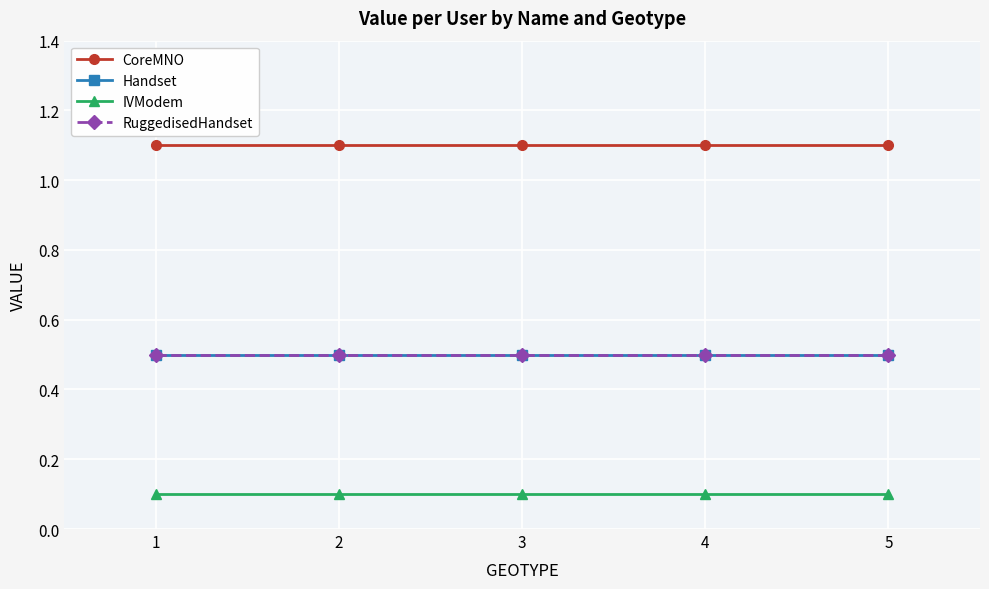

List the series in order of their peak value, highest first.

CoreMNO, Handset, RuggedisedHandset, IVModem